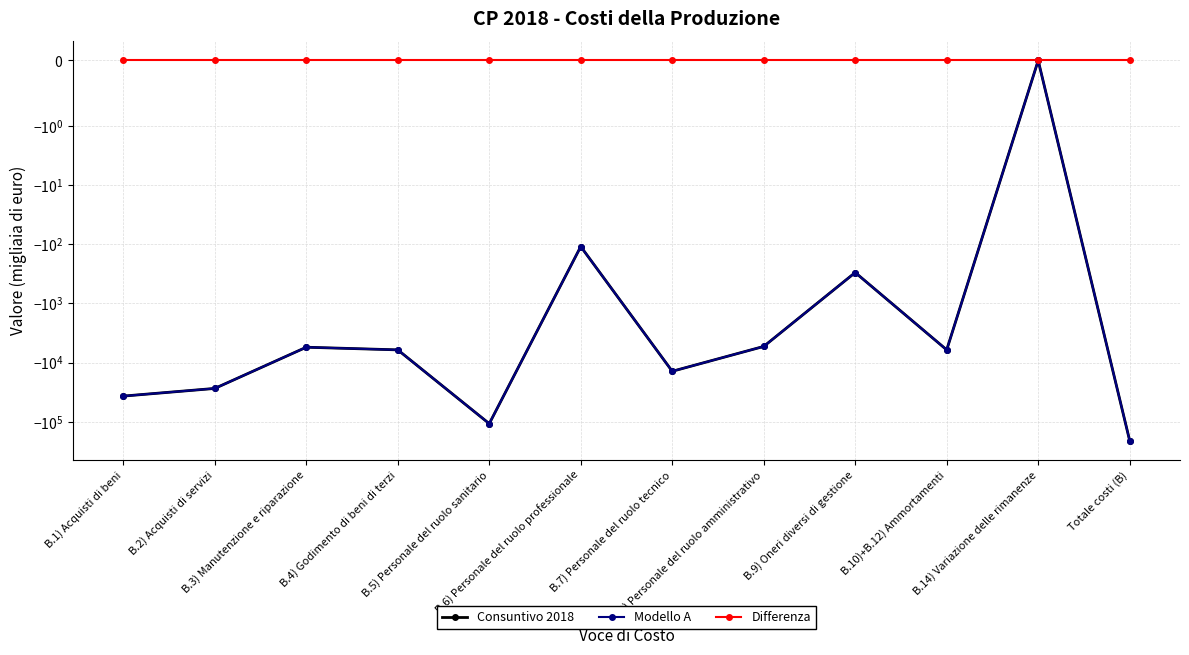

What is the total value across all series at B.4) Godimento di beni di terzi?

-12220